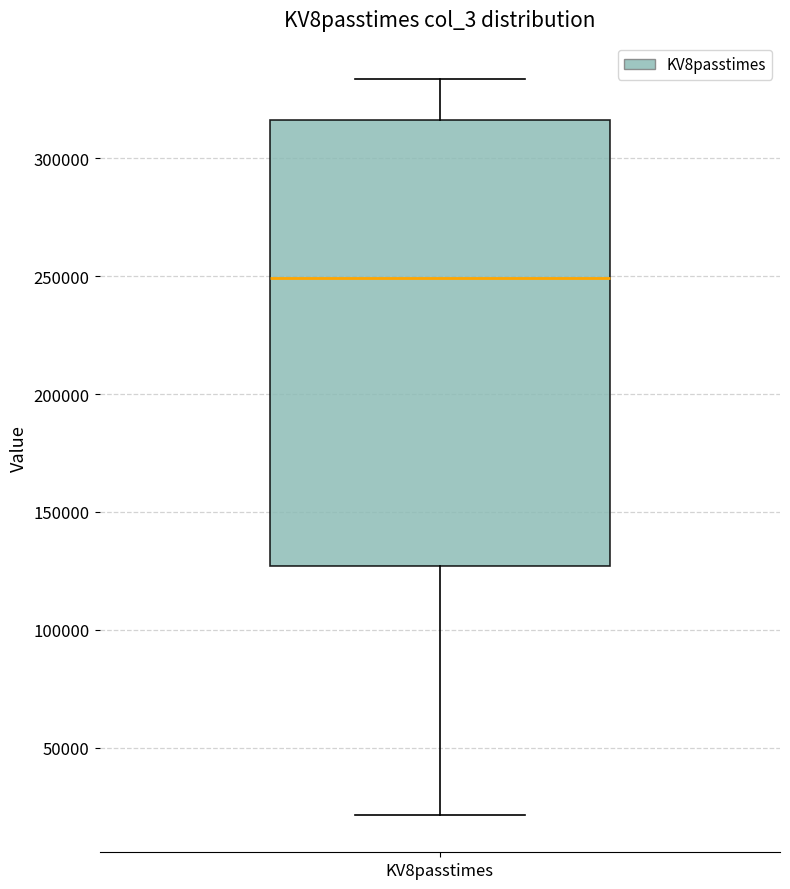

Read this box plot against the y-axis: the position of the median line, the range covered by the box, and the ends of both whiskers. The values are not printed on the chart, so give them approximately, as read against the axis.

median 250000, box 125000 to 315000, whiskers 20000 to 335000